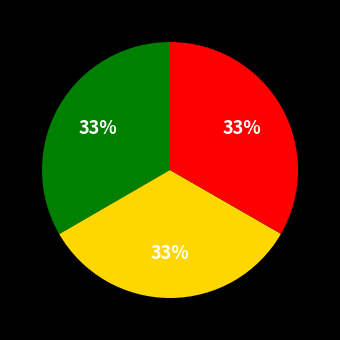

Does any single category account for the majority?

No